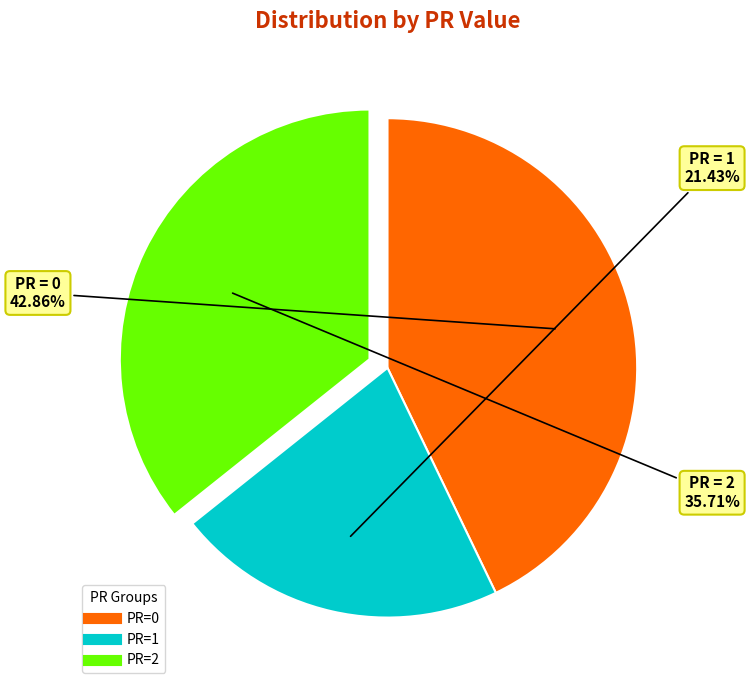

Which has a higher value, PR=2 or PR=1?

PR=2